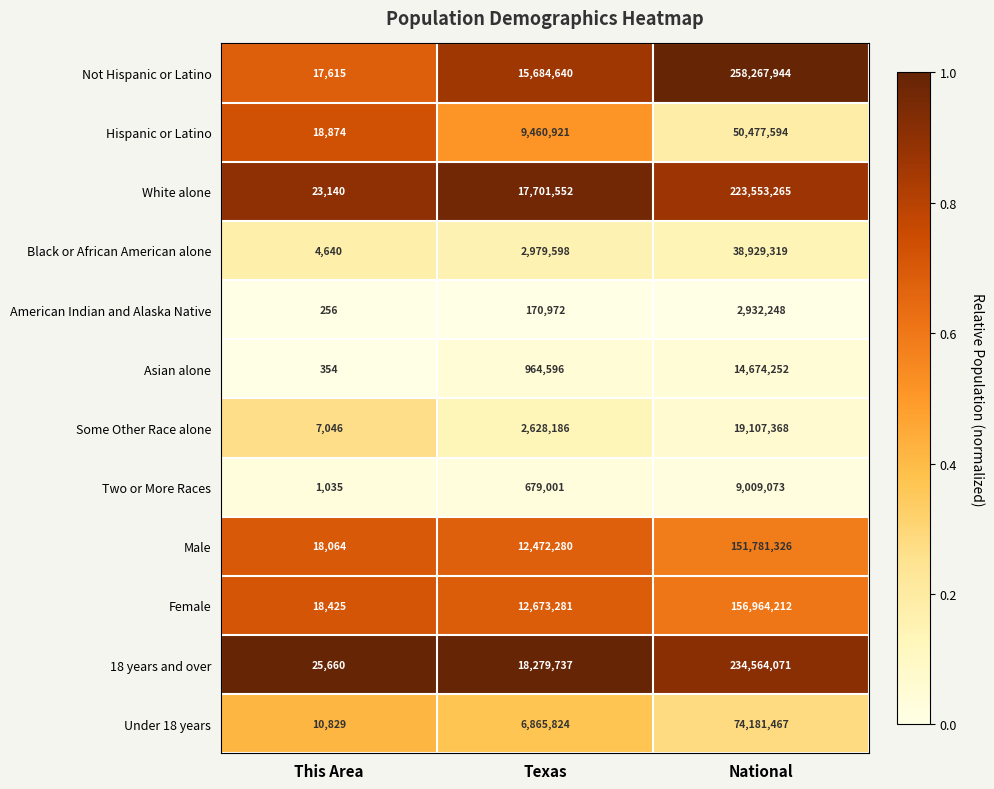

What is the spread (max minus min) of values at Texas?

18108765